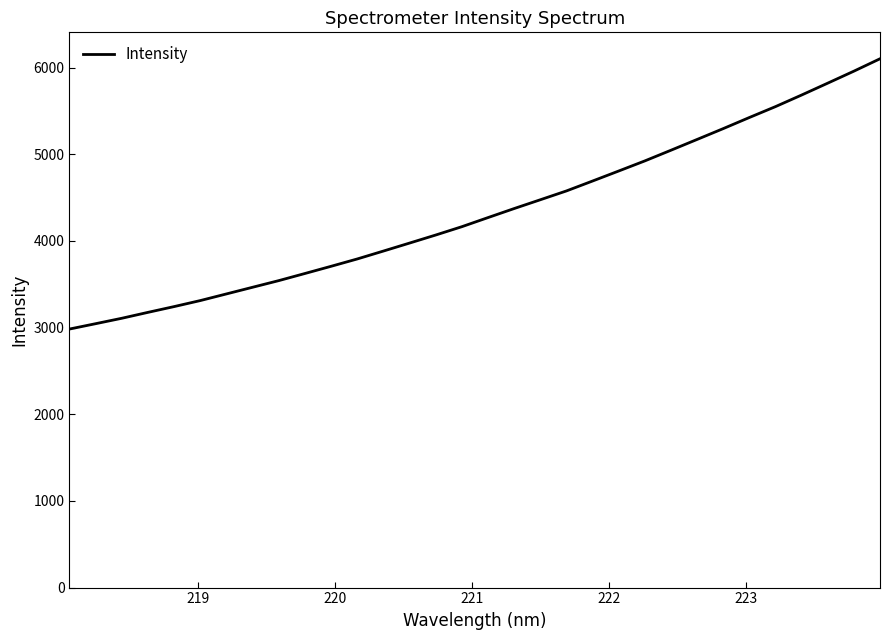

What is the difference between the second highest and second lowest values?

2913.8